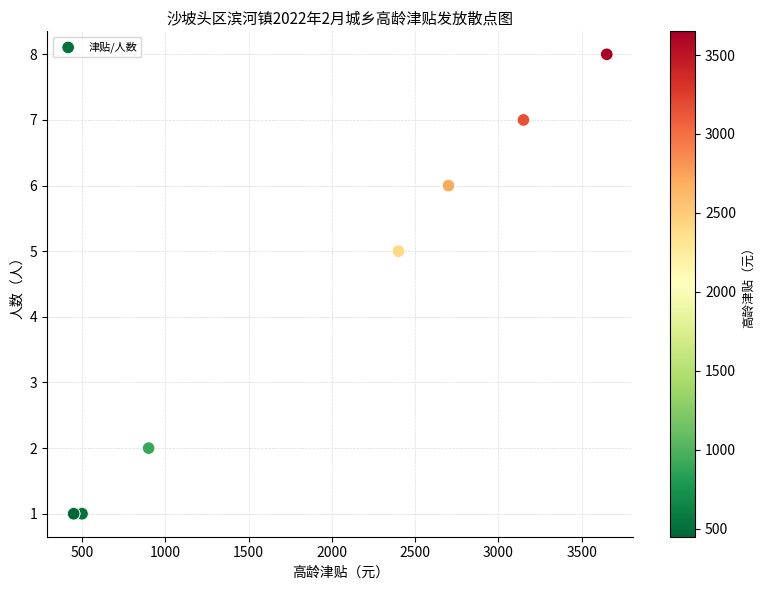

What Y value in the scatter plot is closest to 4?

5